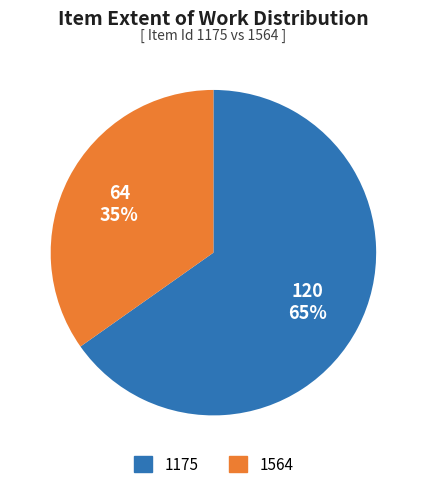

The 1564 slice represents 35% of the pie. True or false?

True